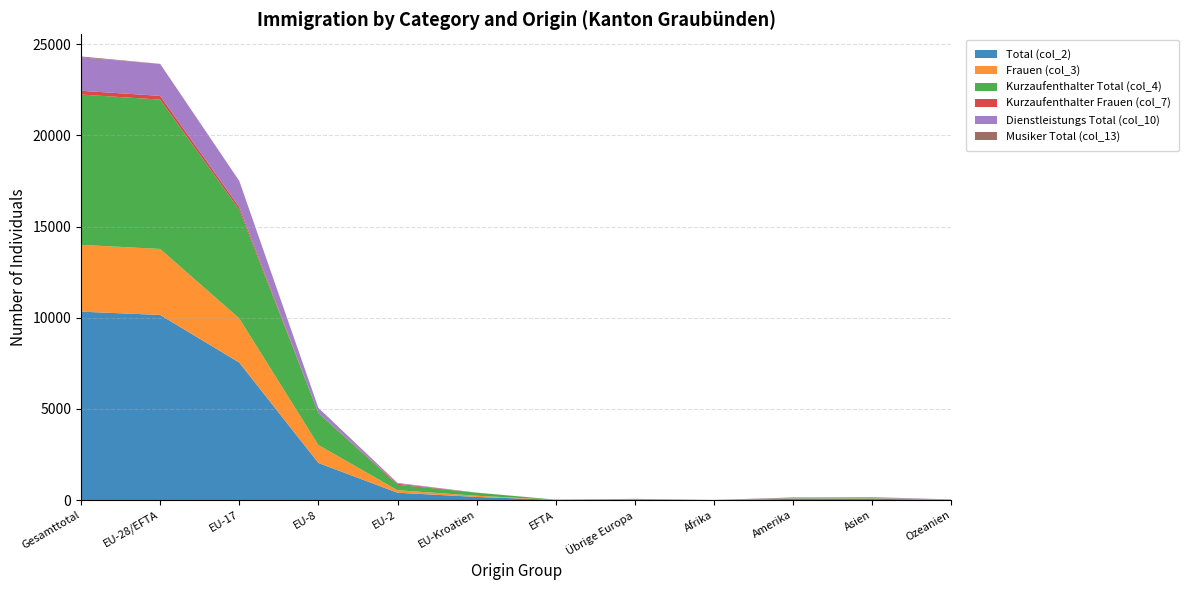

Reading left to right, list all the values displayed in this chart.

Total (col_2): 10331	10152	7538	2033	400	171	10	29	2	64	69	15
Frauen (col_3): 3664	3618	2425	986	139	65	3	7	0	14	20	5
Kurzaufenthalter Total (col_4): 8242	8190	5960	1756	299	167	8	7	0	20	20	5
Kurzaufenthalter Frauen (col_7): 208	205	146	0	58	1	0	2	0	0	1	0
Dienstleistungs Total (col_10): 1831	1752	1430	275	42	3	2	13	2	19	39	6
Musiker Total (col_13): 50	5	2	2	1	0	0	7	0	25	9	4